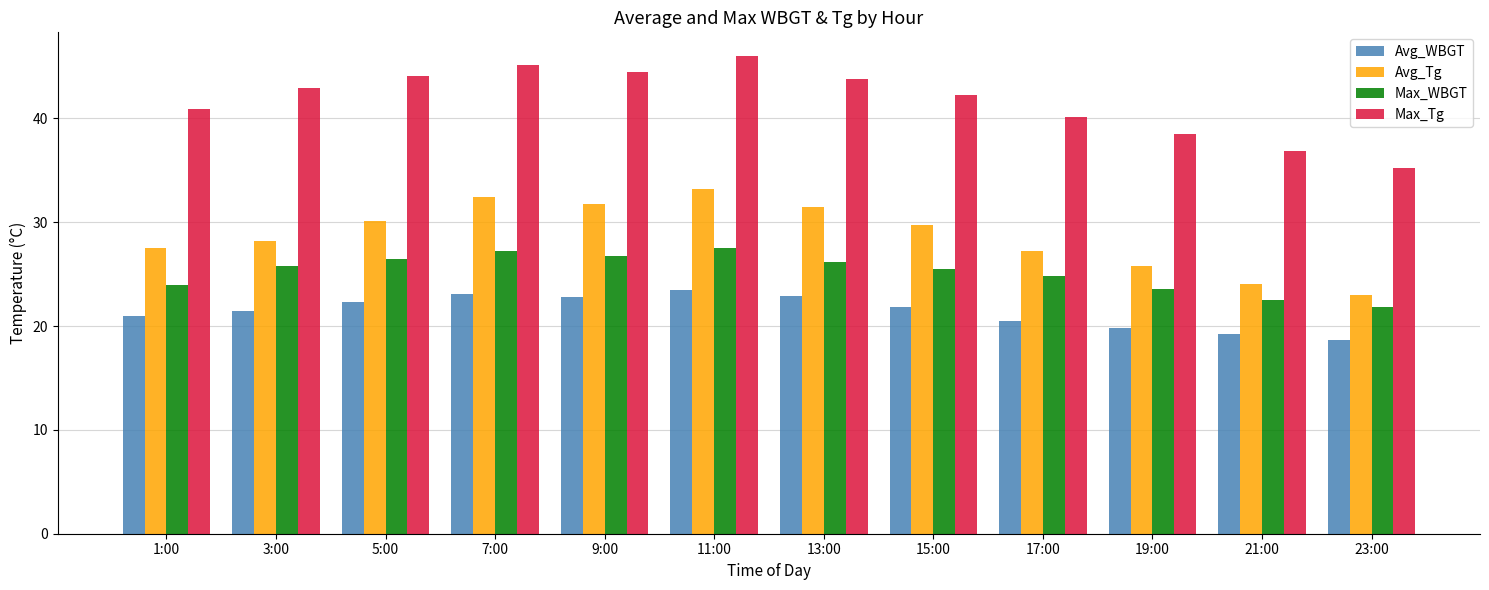

The value of Max_Tg at 17:00 is 18.6. True or false?

False